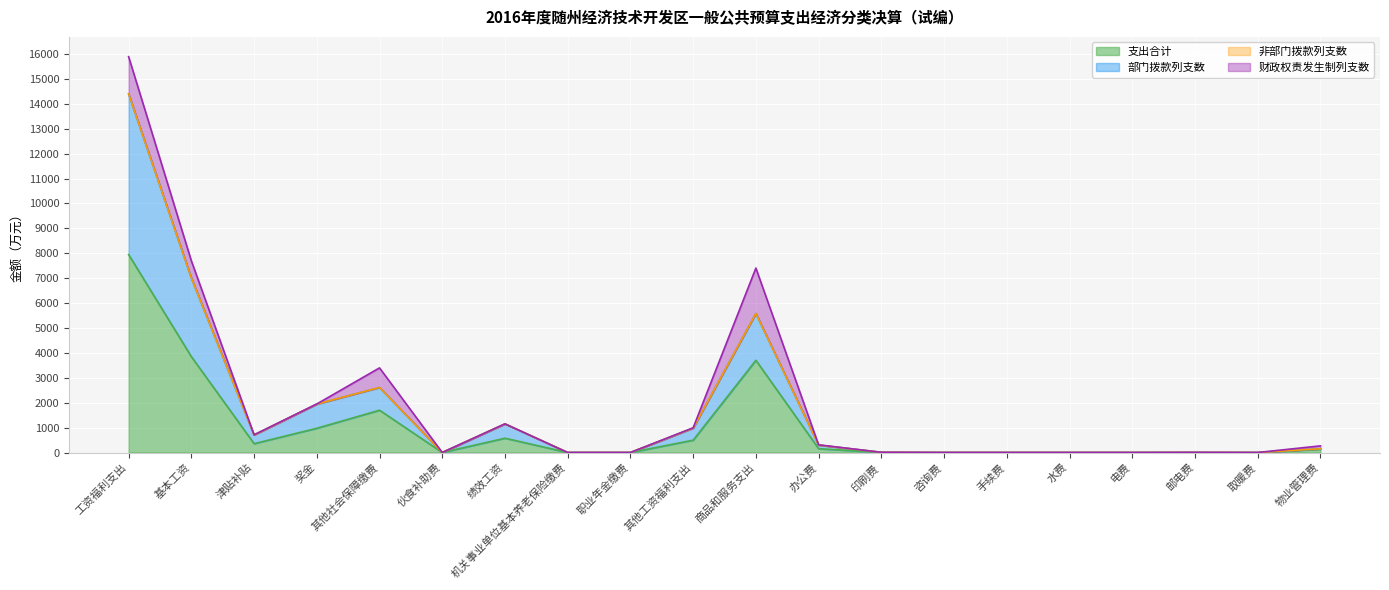

How many interior local peaks does the 支出合计 series have?

4